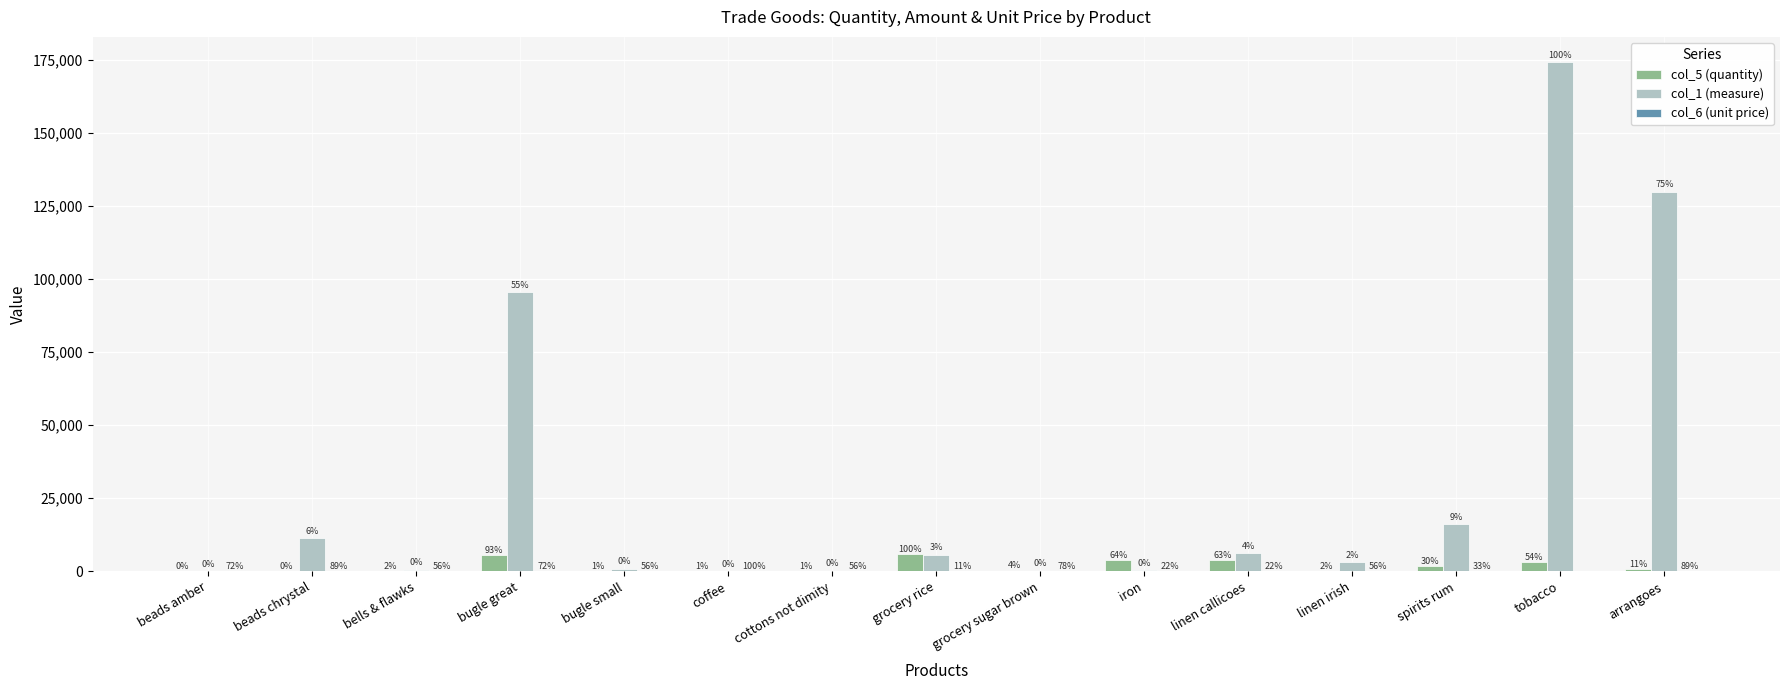

How many groups of bars are there?

15